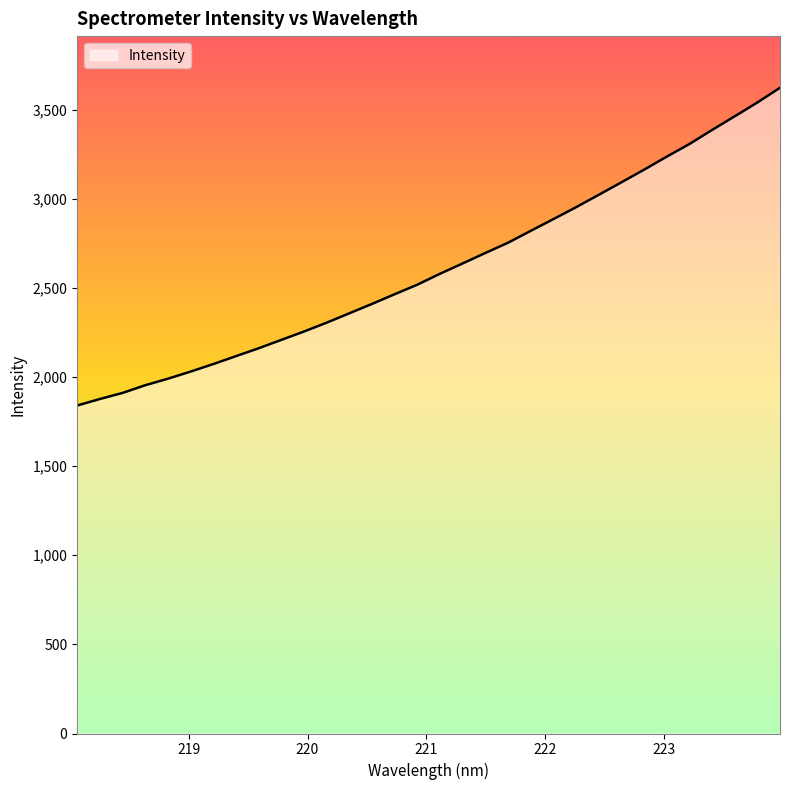

What is the smallest value displayed?

1840.0